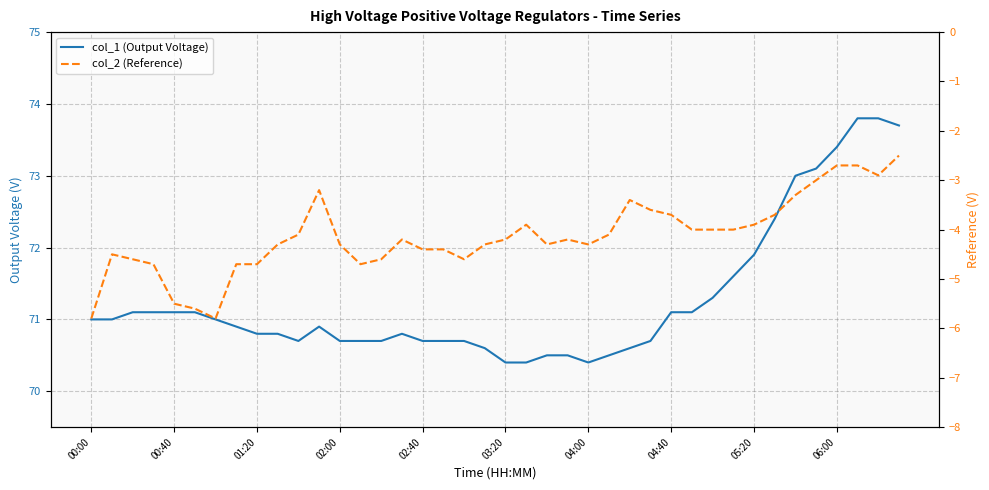

What is the smallest value displayed?

-5.8